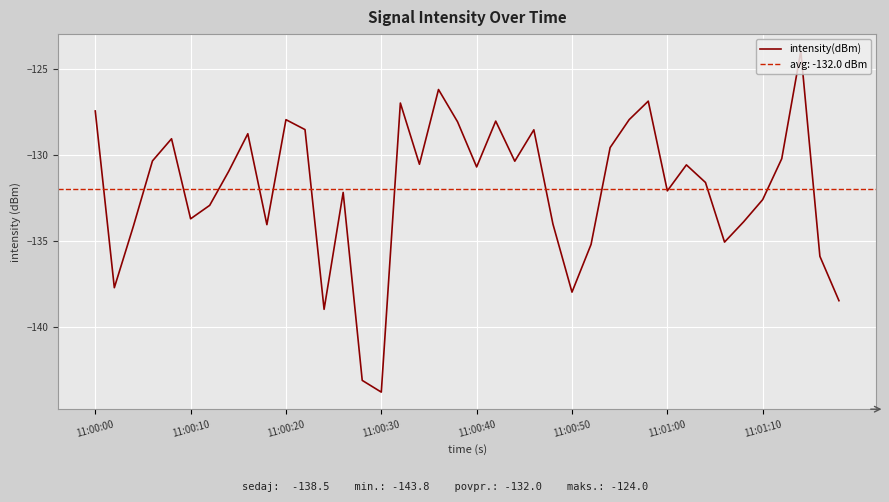

Count the number of values greater than -130.

14